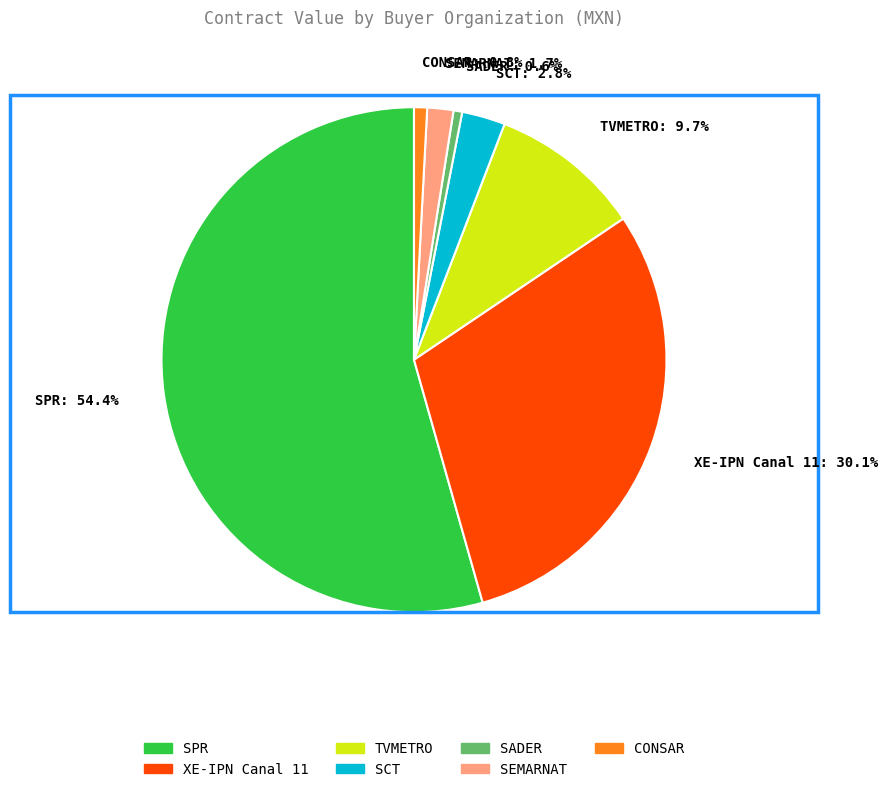

To the nearest percent, what is the average slice percentage?

14%